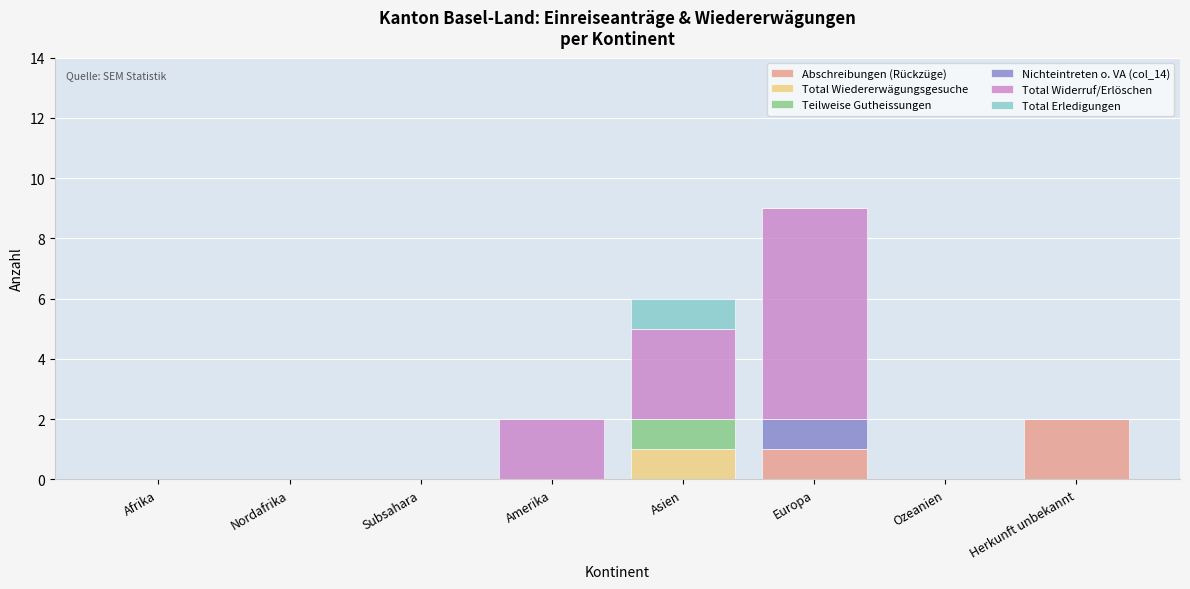

At which category is the sum across all series the highest?

Europa